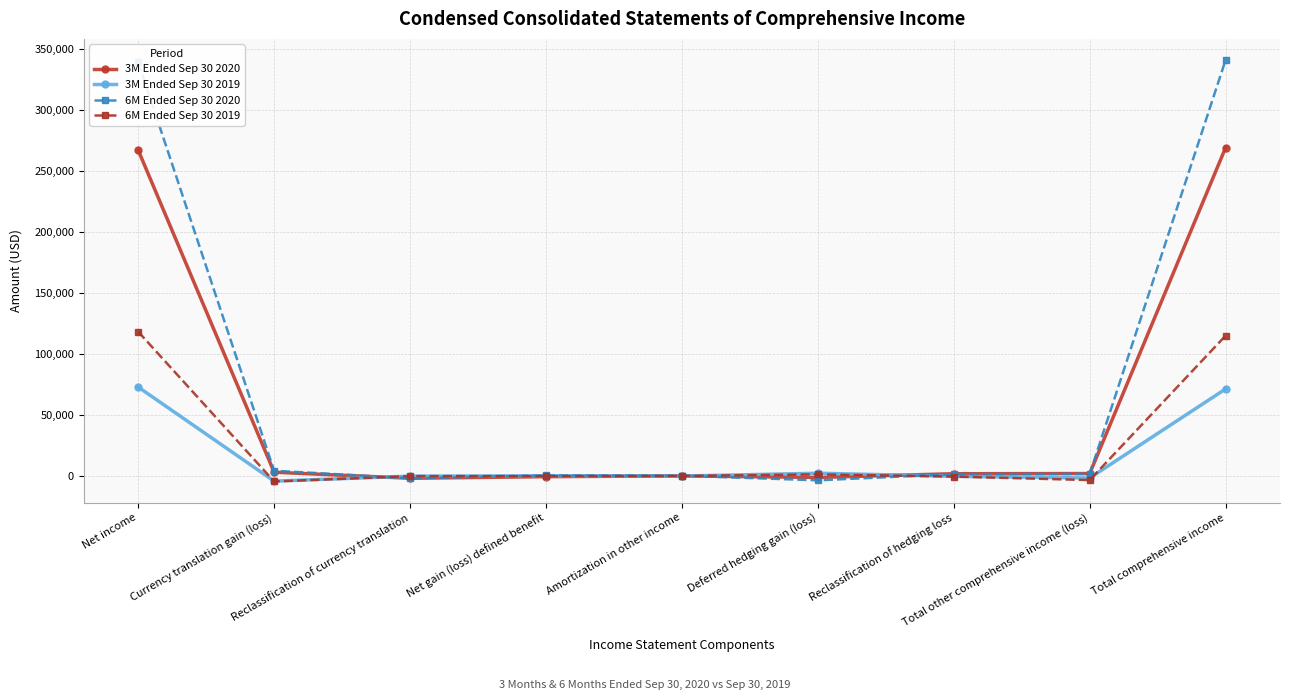

What is the greatest value displayed?

340795